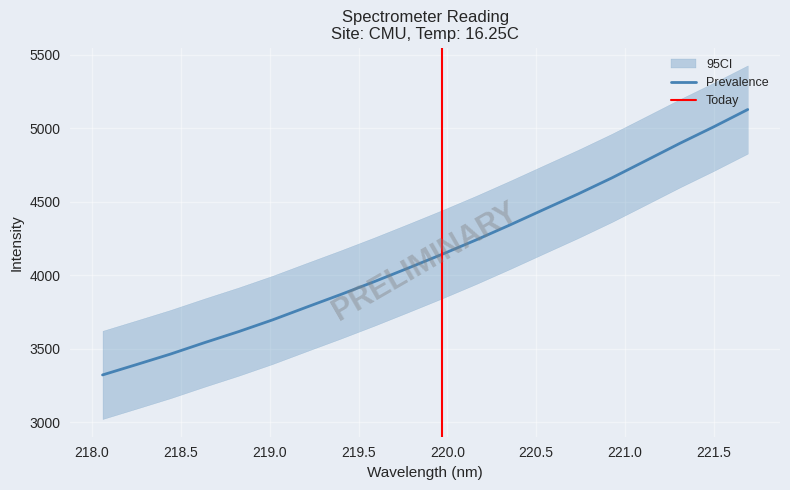

What is the difference between the second highest and second lowest values?

1617.5